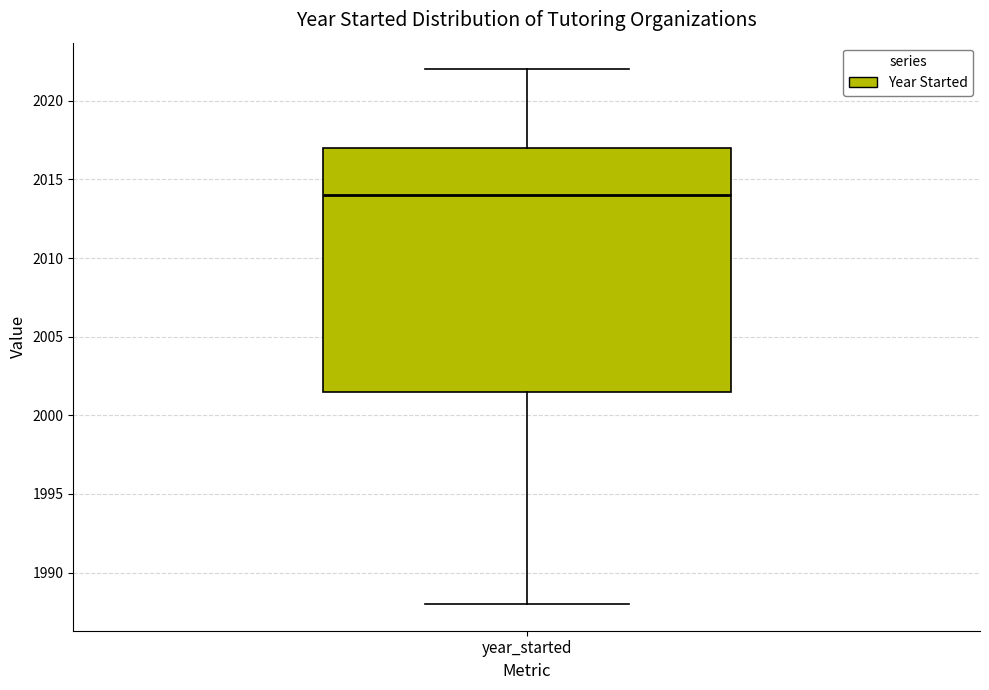

Transcribe this box plot: give where the median line is, the range the box spans, and where the two whiskers end, as read against the y-axis. The values are not printed on the chart, so give them approximately, as read against the axis.

median 2014.0, box 2001.5 to 2017.0, whiskers 1988.0 to 2022.0